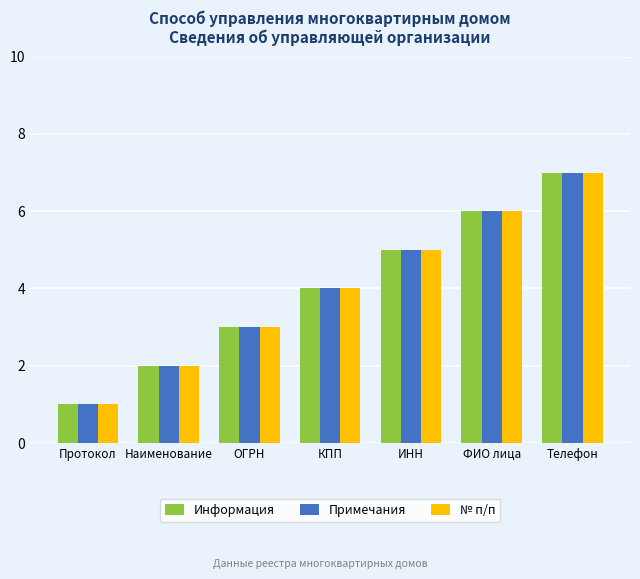

Reading left to right, extract all data points from this chart.

Информация: Протокол=1	Наименование=2	ОГРН=3	КПП=4	ИНН=5	ФИО лица=6	Телефон=7
Примечания: Протокол=1	Наименование=2	ОГРН=3	КПП=4	ИНН=5	ФИО лица=6	Телефон=7
№ п/п: Протокол=1	Наименование=2	ОГРН=3	КПП=4	ИНН=5	ФИО лица=6	Телефон=7